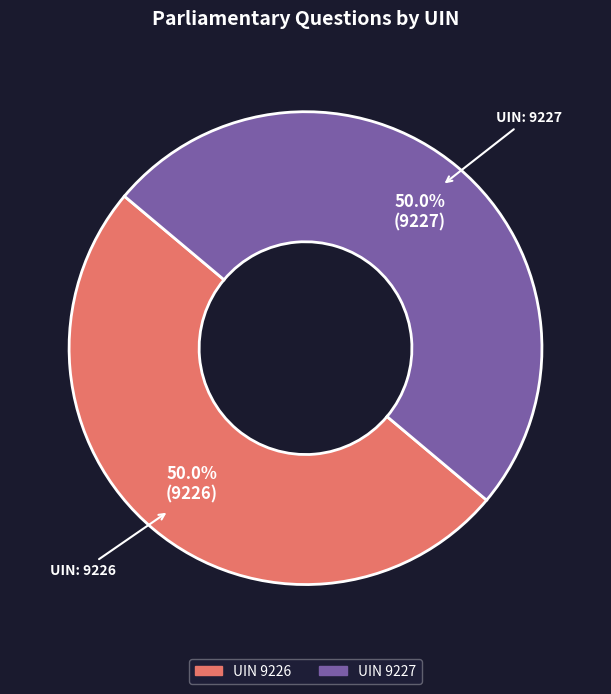

How many slices are in this pie chart?

2